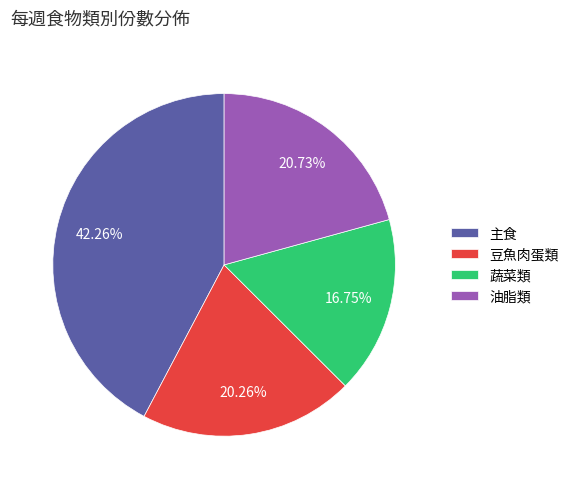

Which category has the smallest portion of the pie?

蔬菜類